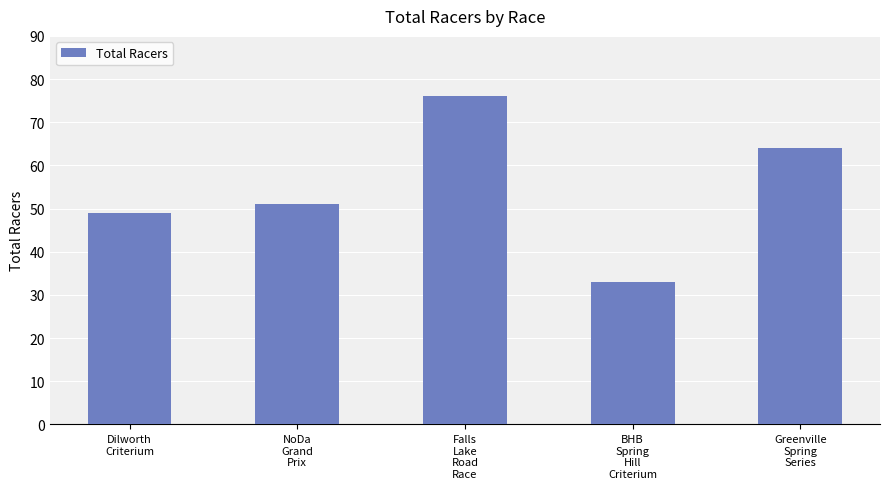

What is the difference between the values at Falls
Lake
Road
Race and BHB
Spring
Hill
Criterium?

43